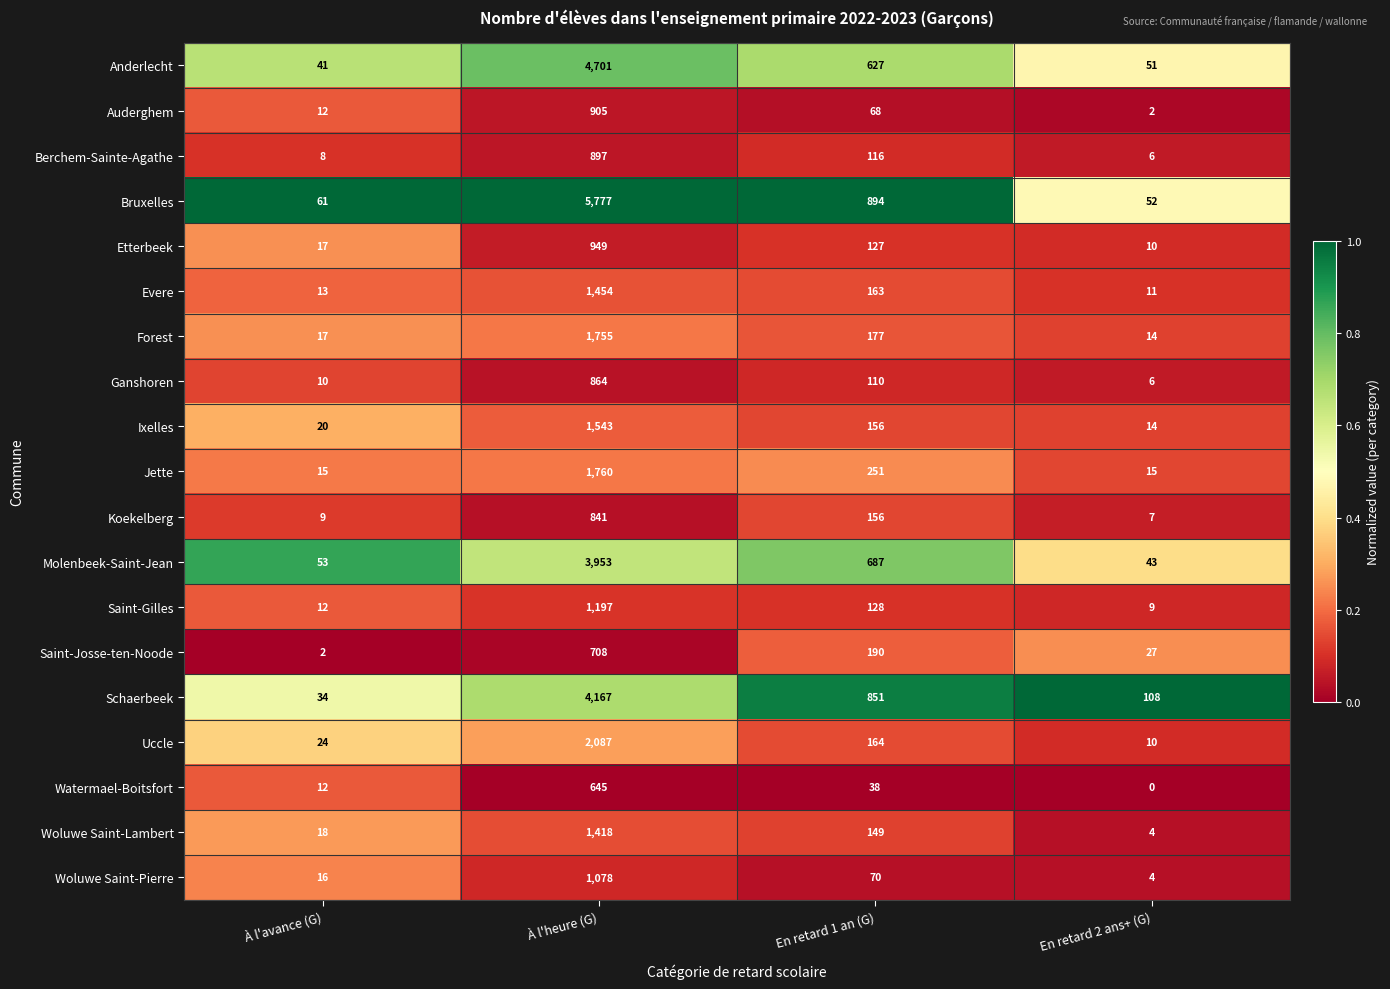

At which label does Ganshoren reach its peak?

À l'heure (G)